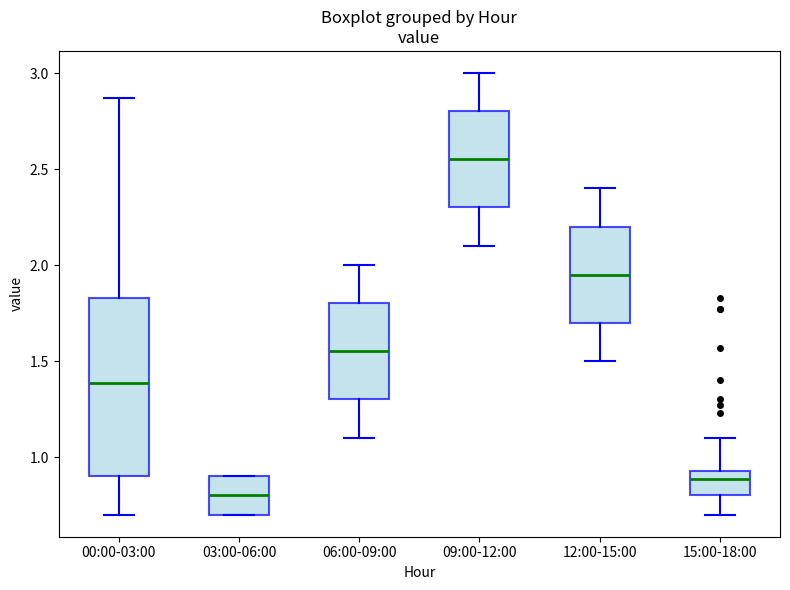

Reading left to right, read every box against the y-axis: the position of its median line, the range the box covers, and the ends of its whiskers. The values are not printed on the chart, so give them approximately, as read against the axis.

00:00-03:00: median 1.40, box 0.90 to 1.85, whiskers 0.70 to 2.85
03:00-06:00: median 0.80, box 0.70 to 0.90, whiskers 0.70 to 0.90
06:00-09:00: median 1.55, box 1.30 to 1.80, whiskers 1.10 to 2.00
09:00-12:00: median 2.55, box 2.30 to 2.80, whiskers 2.10 to 3.00
12:00-15:00: median 1.95, box 1.70 to 2.20, whiskers 1.50 to 2.40
15:00-18:00: median 0.90, box 0.80 to 0.95, whiskers 0.70 to 1.10